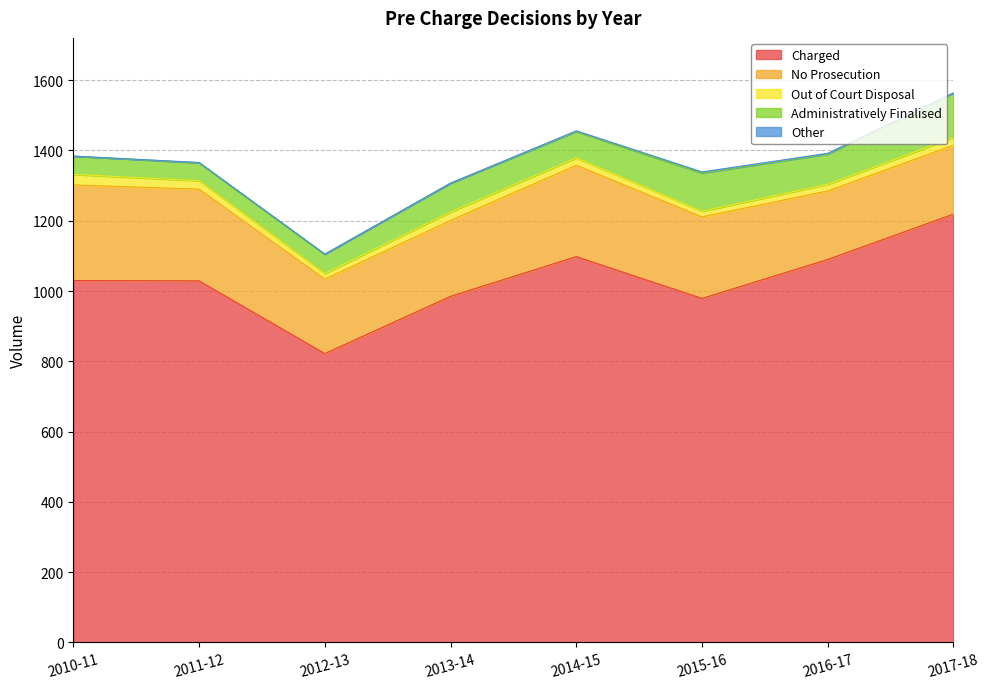

What is the label of the 3rd point from the right?

2015-16